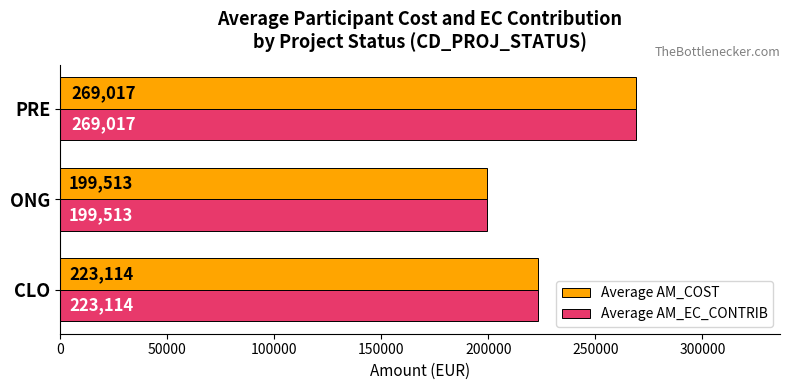

What is the difference between the maximum and minimum values in the Average AM_COST series?

69504.0